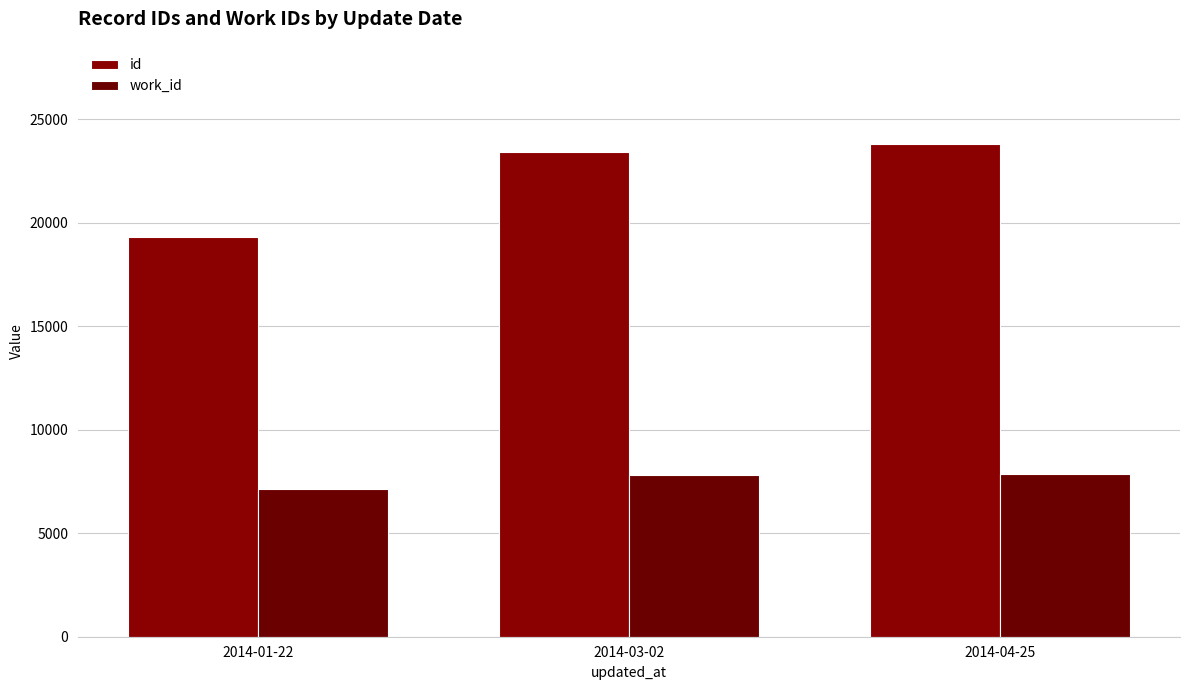

What is the greatest value displayed?

23799